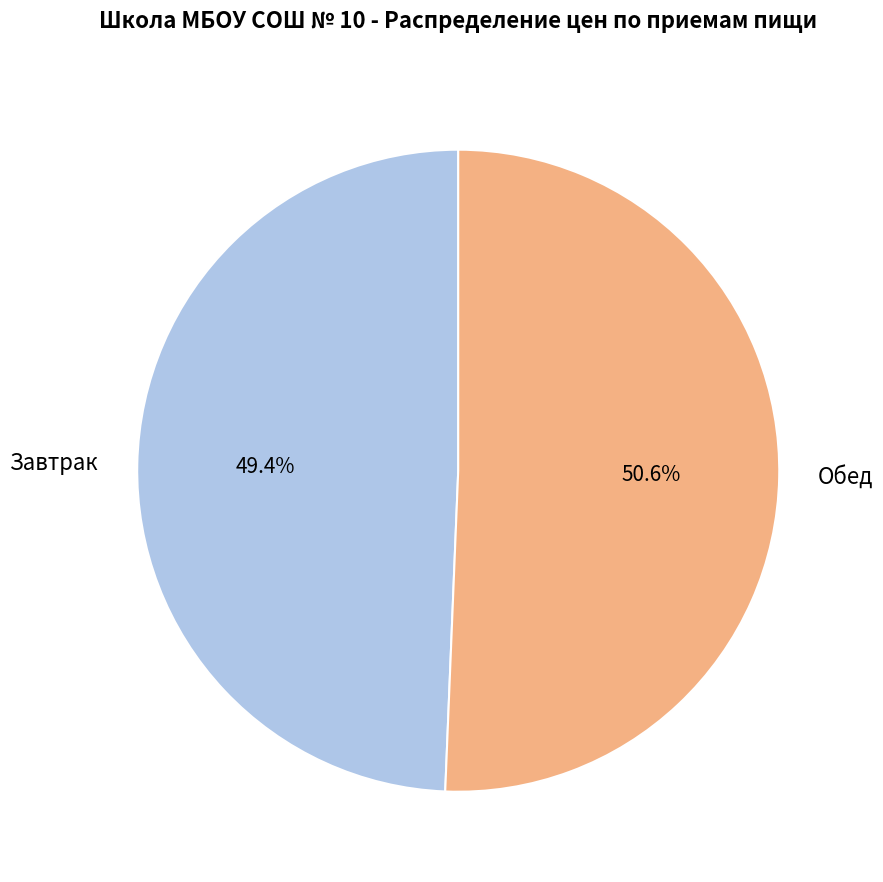

The Обед slice represents 41% of the pie. True or false?

False